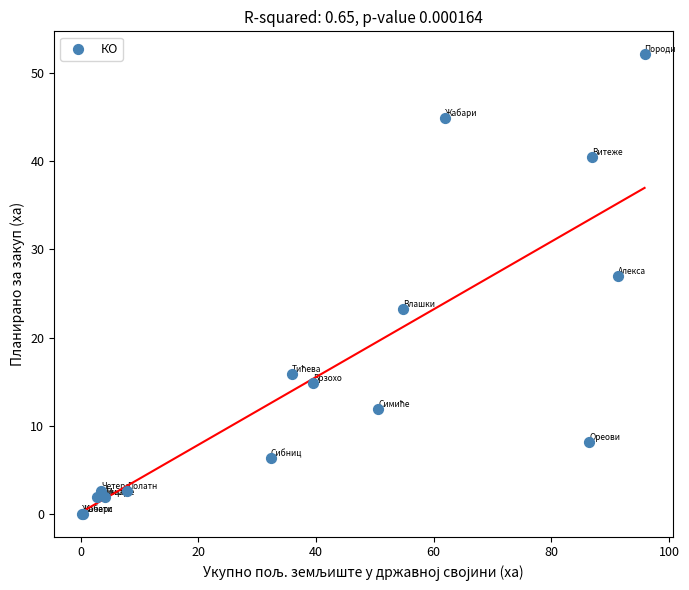

What Y value in the scatter plot is closest to 26?

27.0